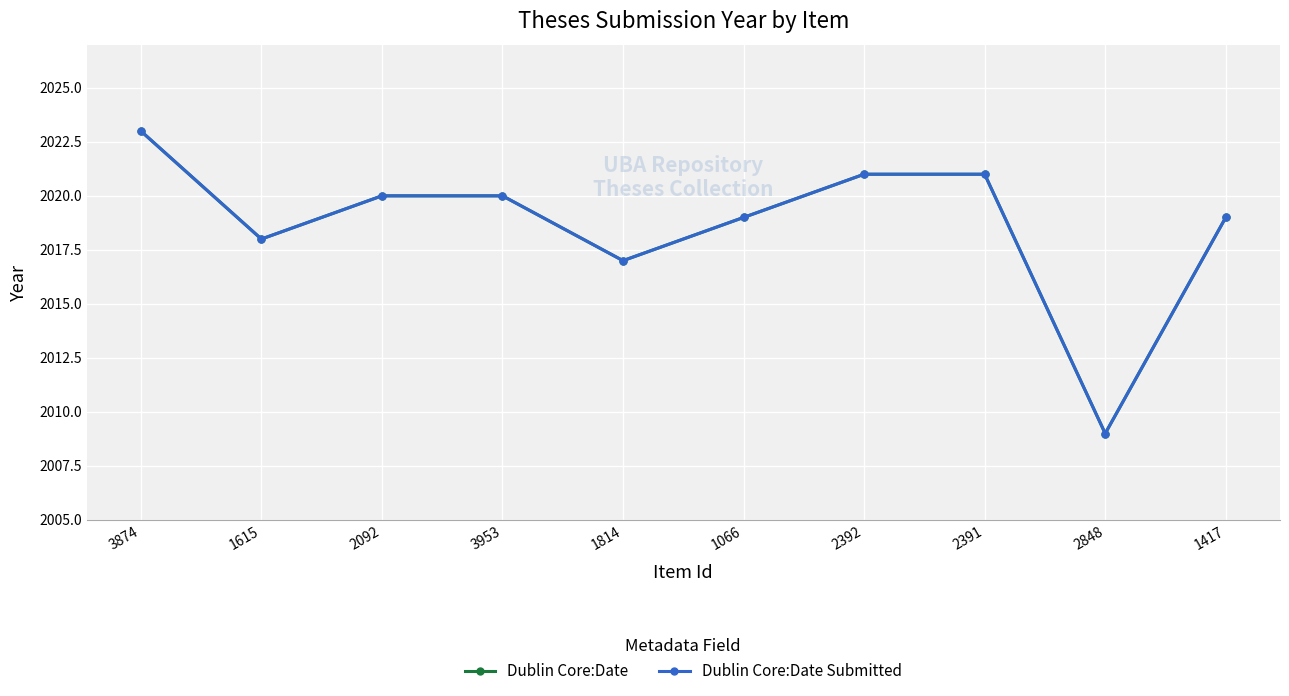

Is this an area chart (filled region under the line)?

No